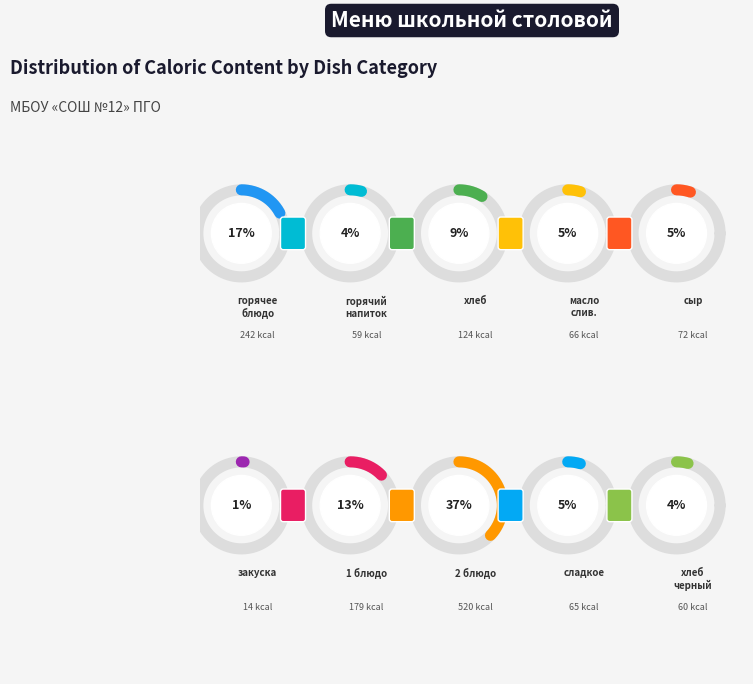

Which slice is the largest?

2 блюдо